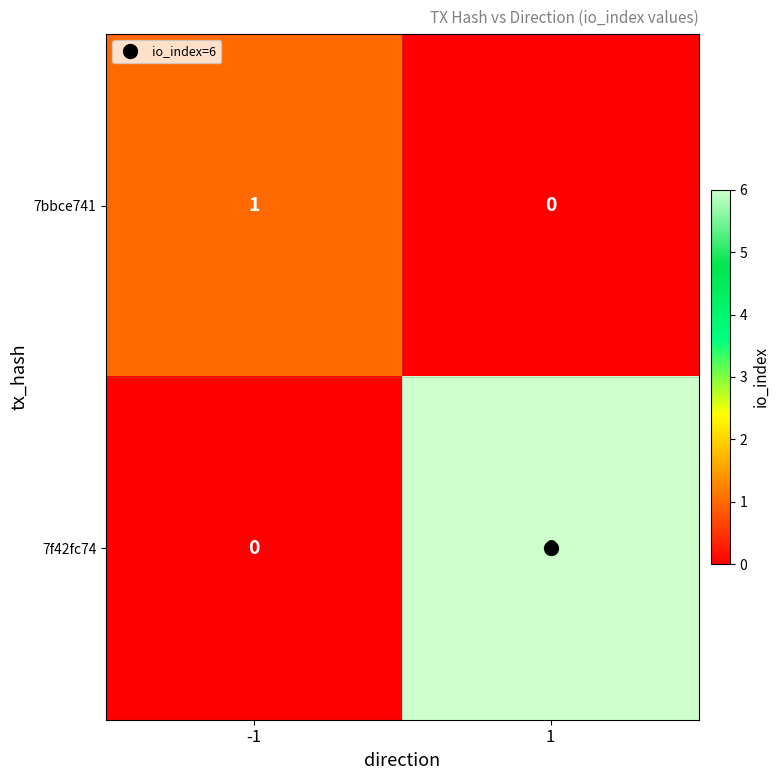

What is the sum of the 7f42fc74 values at -1 and 1?

6